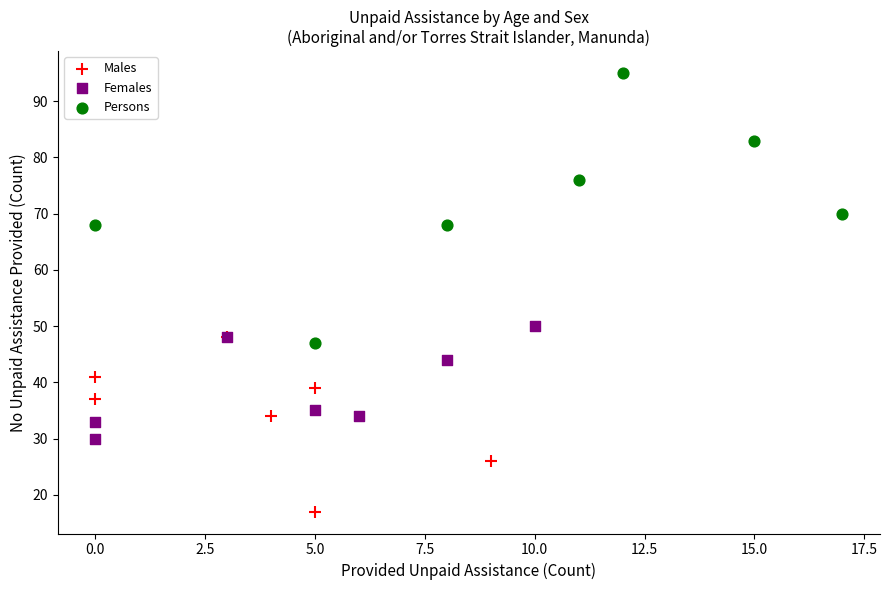

Which series reaches the maximum Y coordinate?

Persons